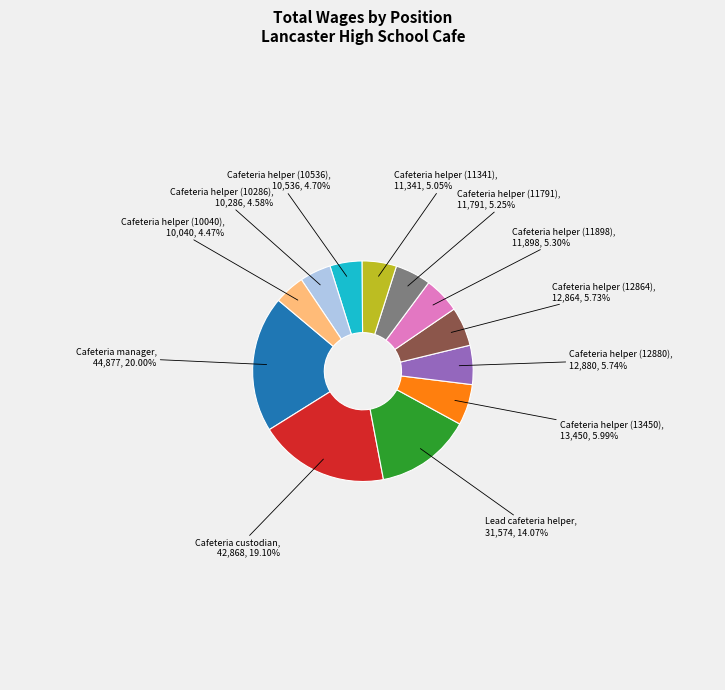

What is the largest slice in the pie chart?

Cafeteria manager